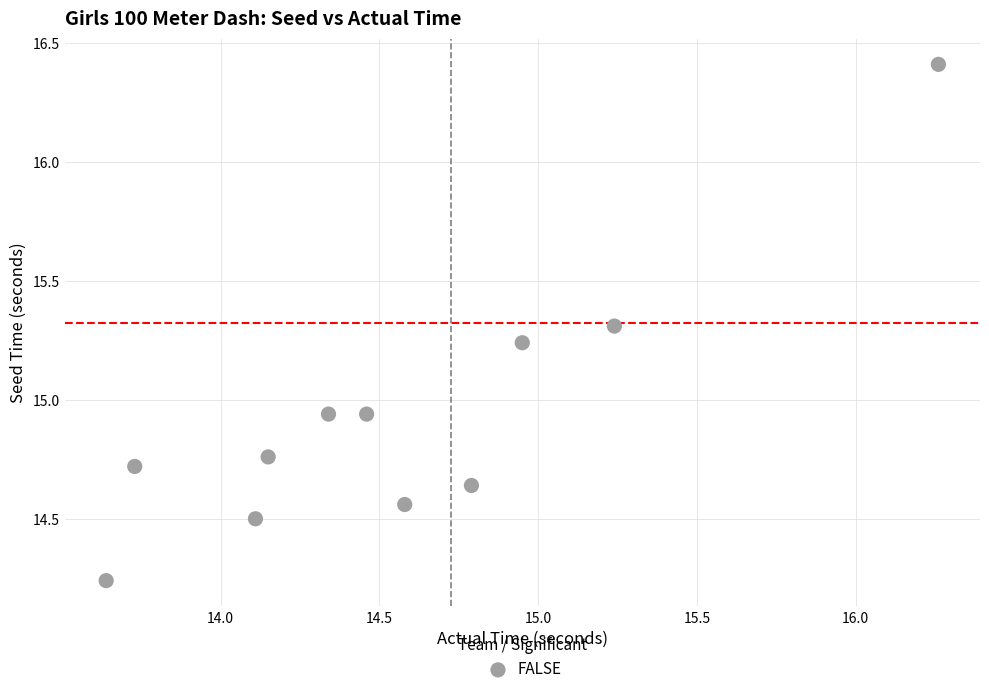

What is the range of X values (max minus min)?

2.6